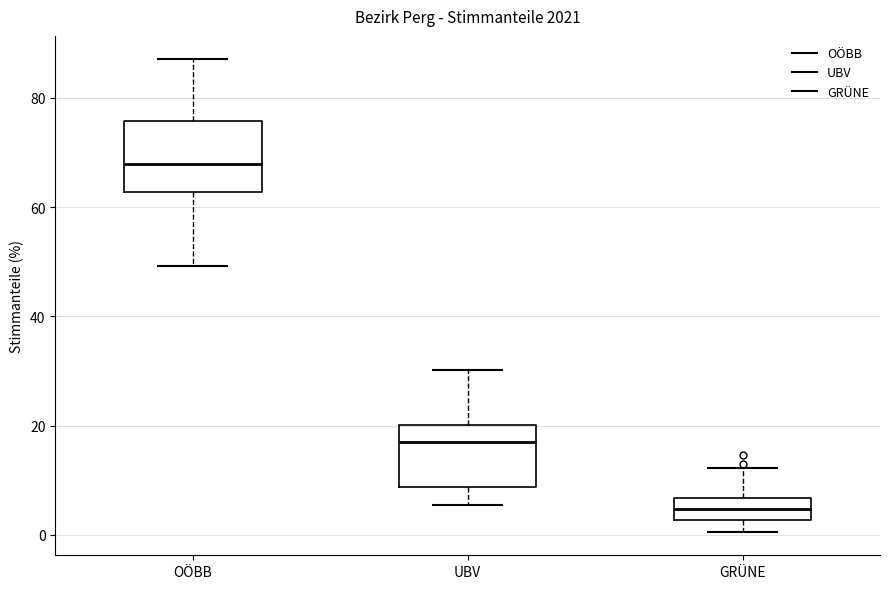

Reading left to right, read every box against the y-axis: the position of its median line, the range the box covers, and the ends of its whiskers. The values are not printed on the chart, so give them approximately, as read against the axis.

OÖBB: median 68, box 62 to 76, whiskers 50 to 88
UBV: median 18, box 8 to 20, whiskers 6 to 30
GRÜNE: median 4, box 2 to 6, whiskers 0 to 12